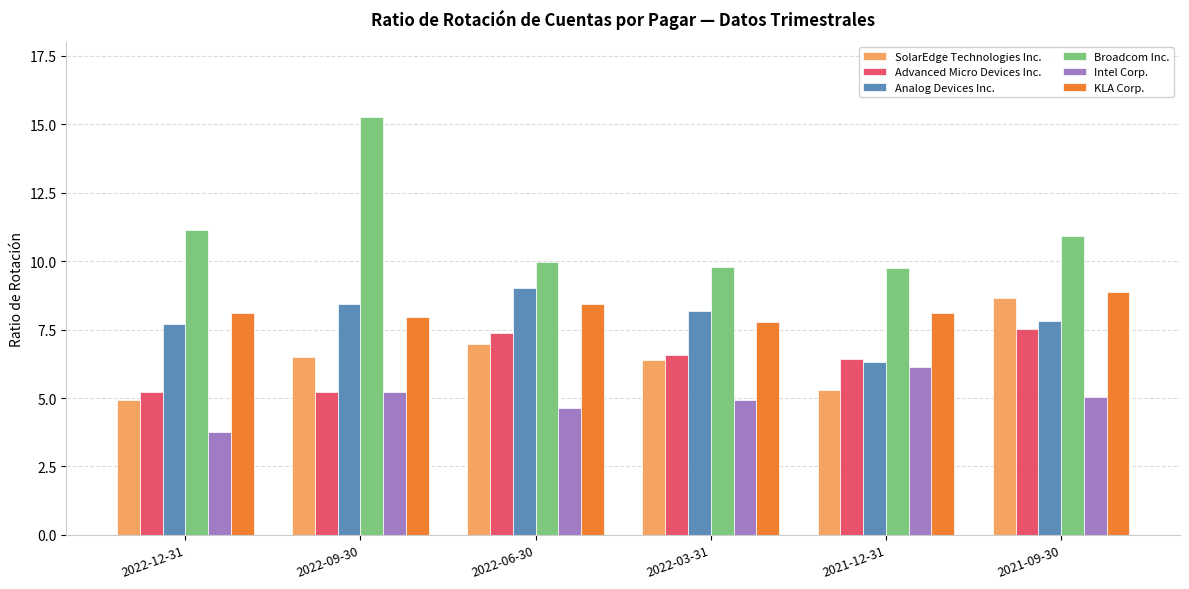

Which series has the largest total across all categories?

Broadcom Inc.